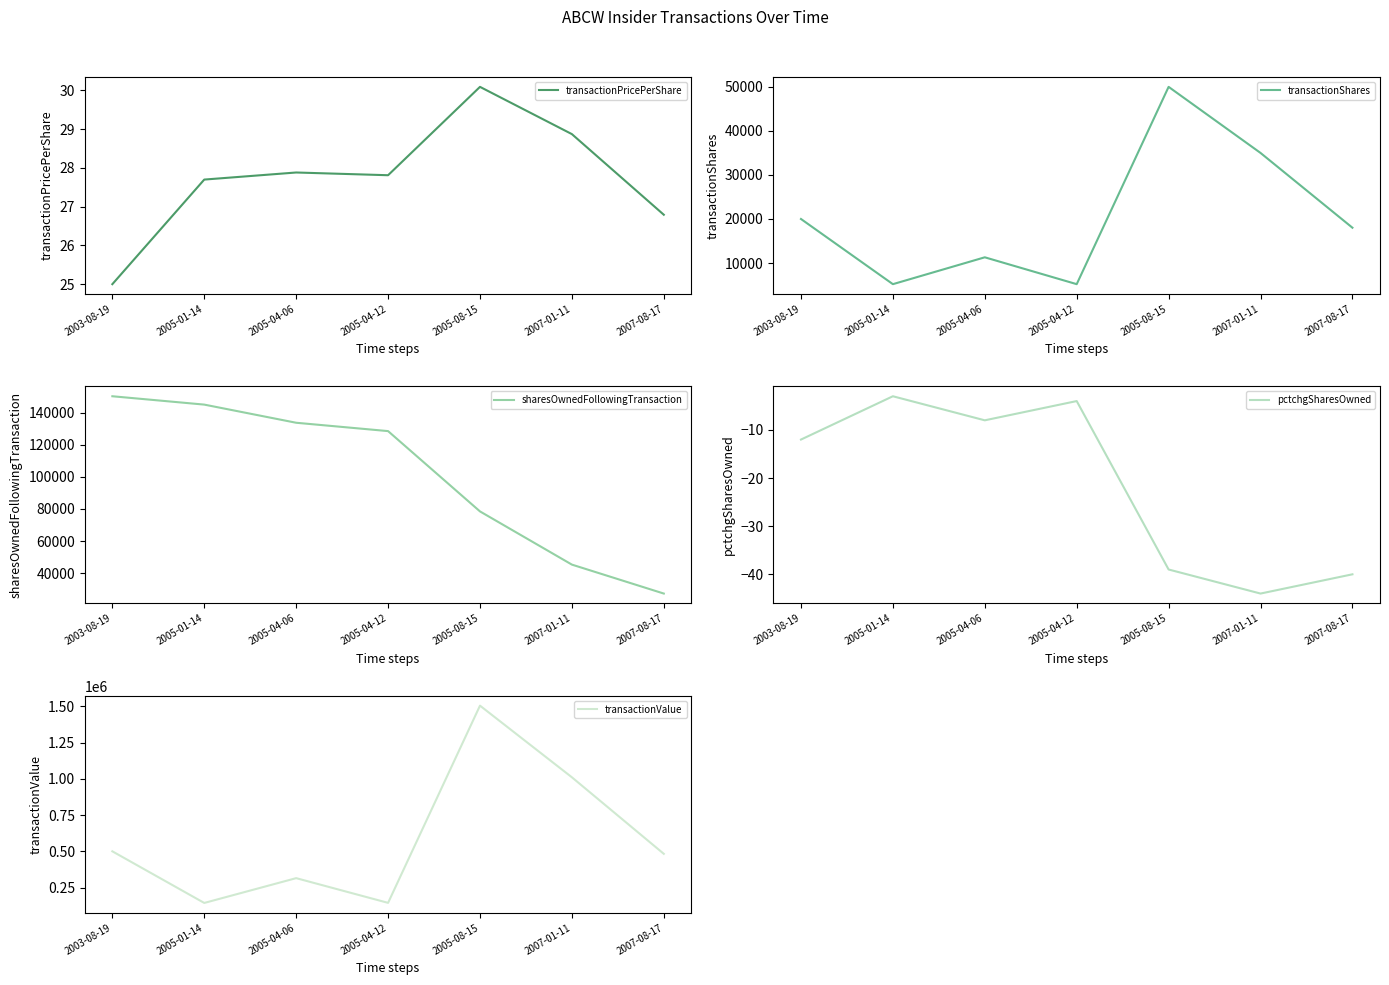

At which category is the sum across all series the highest?

2005-08-15